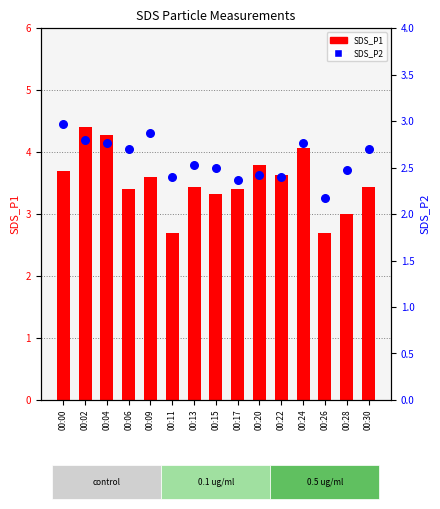

What are all the series names shown in the legend?

SDS_P1, SDS_P2